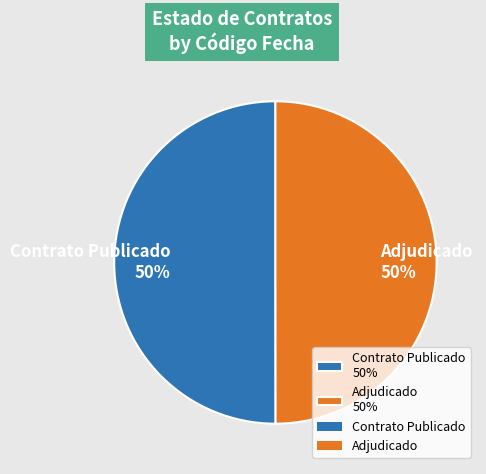

To the nearest percent, what percentage of the pie is Adjudicado 50%?

50%